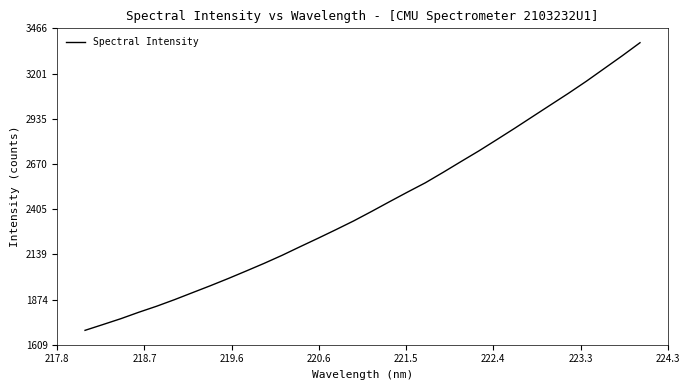

What is the difference between the maximum and minimum values?

1688.1